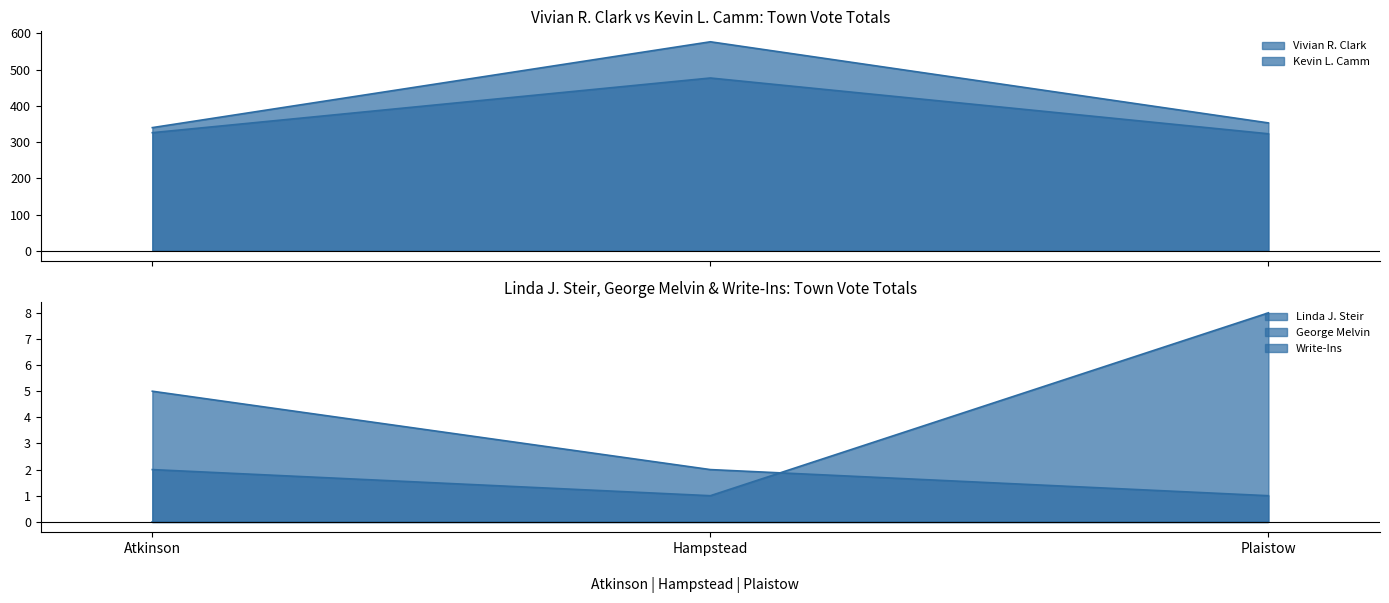

What is the sum of all Vivian R. Clark values?

1270